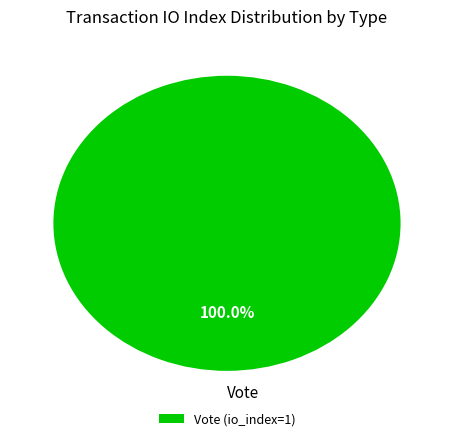

Does Vote represent more than half of the total?

Yes